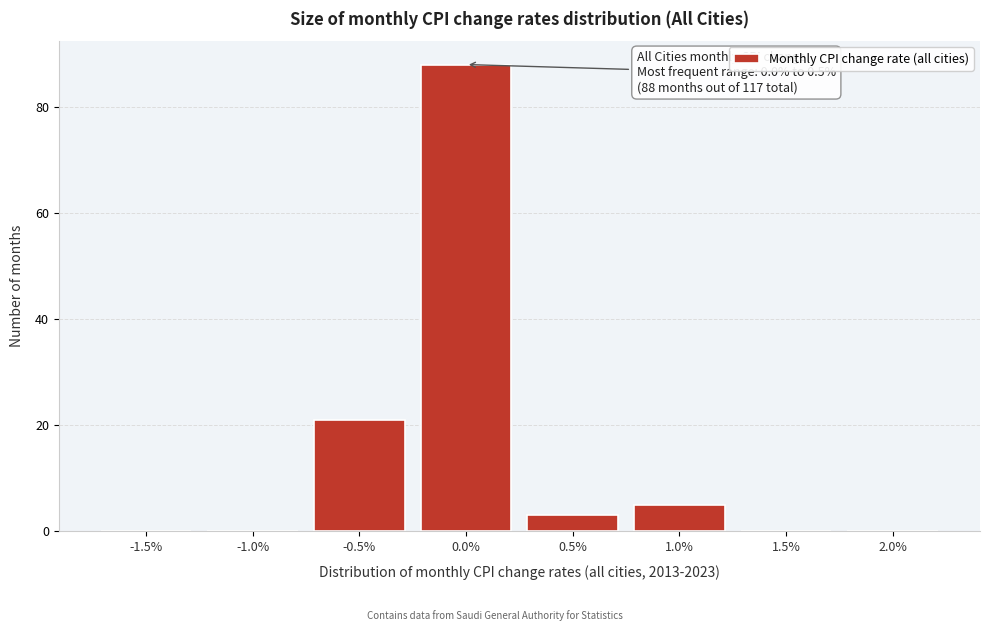

Reading left to right, what are all the values shown in this chart?

-1.5%=0	-1.0%=0	-0.5%=21	0.0%=88	0.5%=3	1.0%=5	1.5%=0	2.0%=0